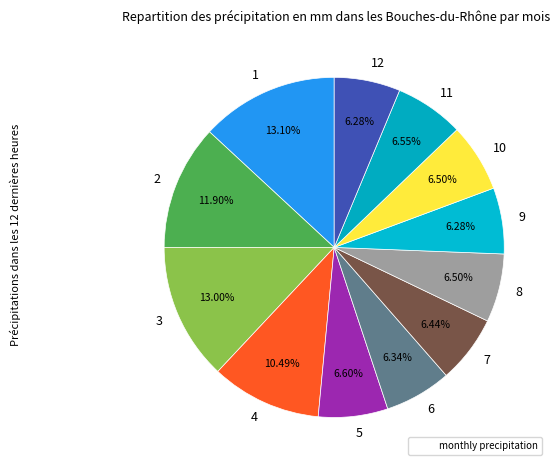

Is the sum of 2 and 9 greater than half?

No